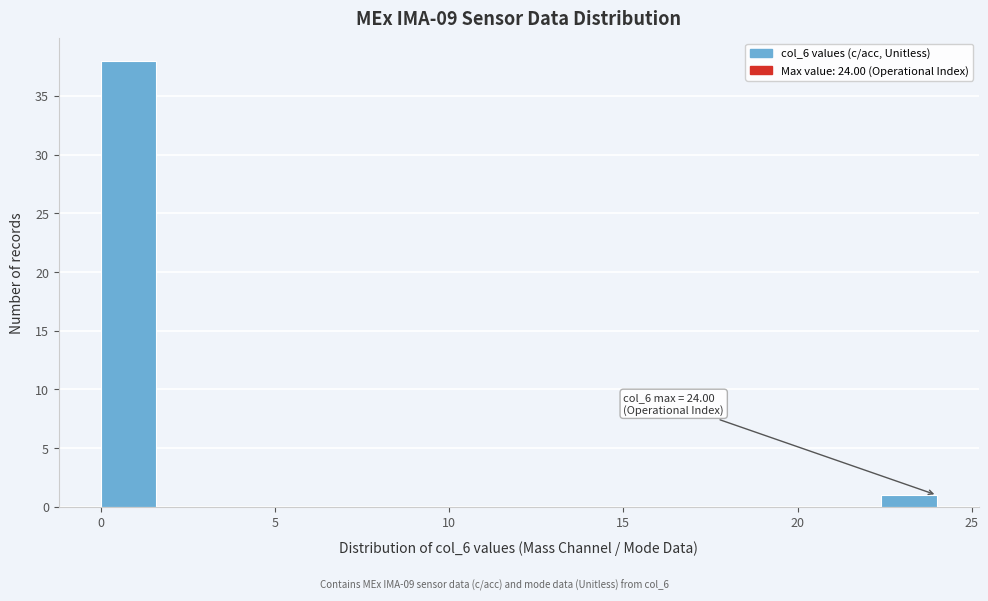

Read against the x-axis, roughly where is the centre of the tallest bar?

1.0